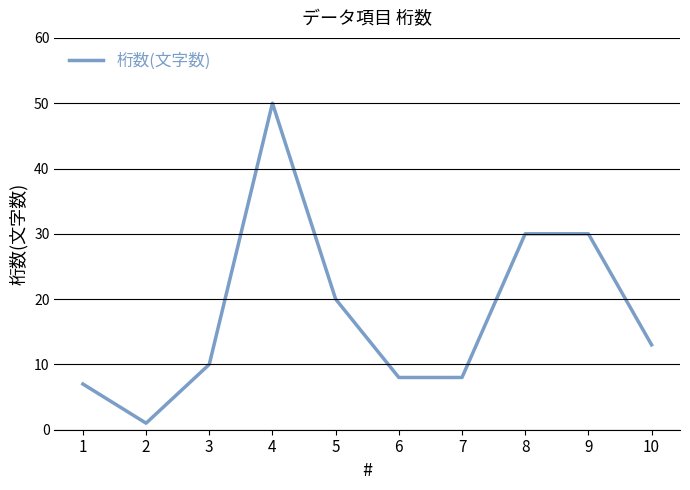

Does the chart have visible grid lines?

Yes